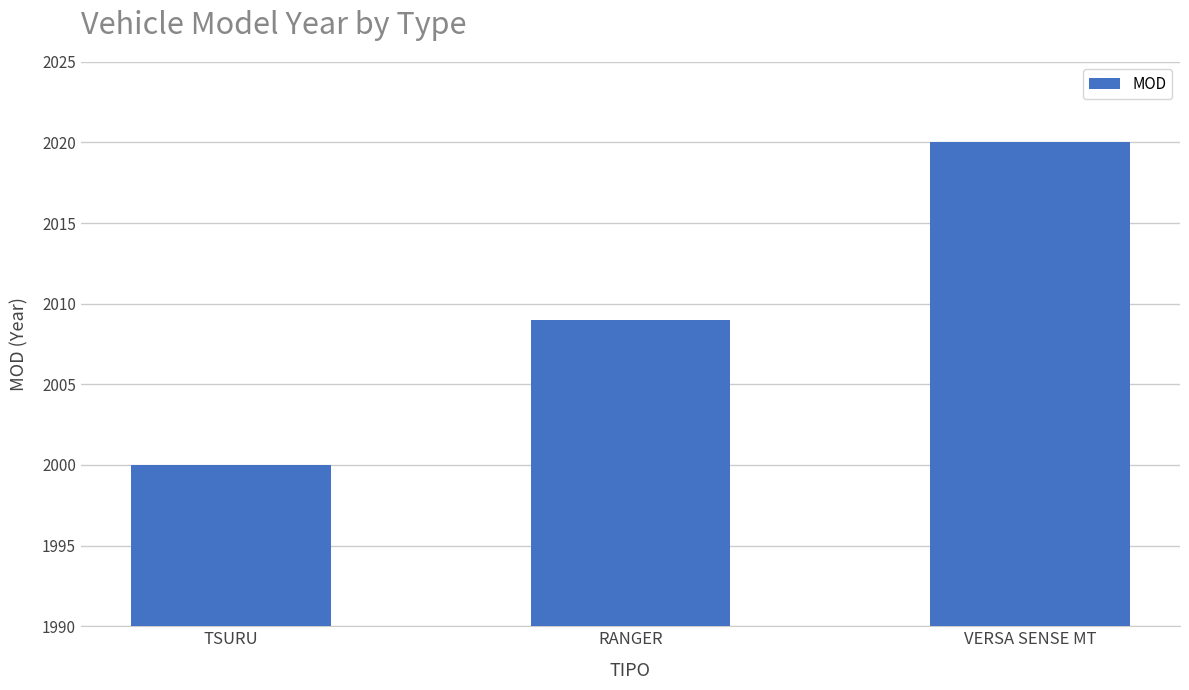

What position from the left is TSURU?

1